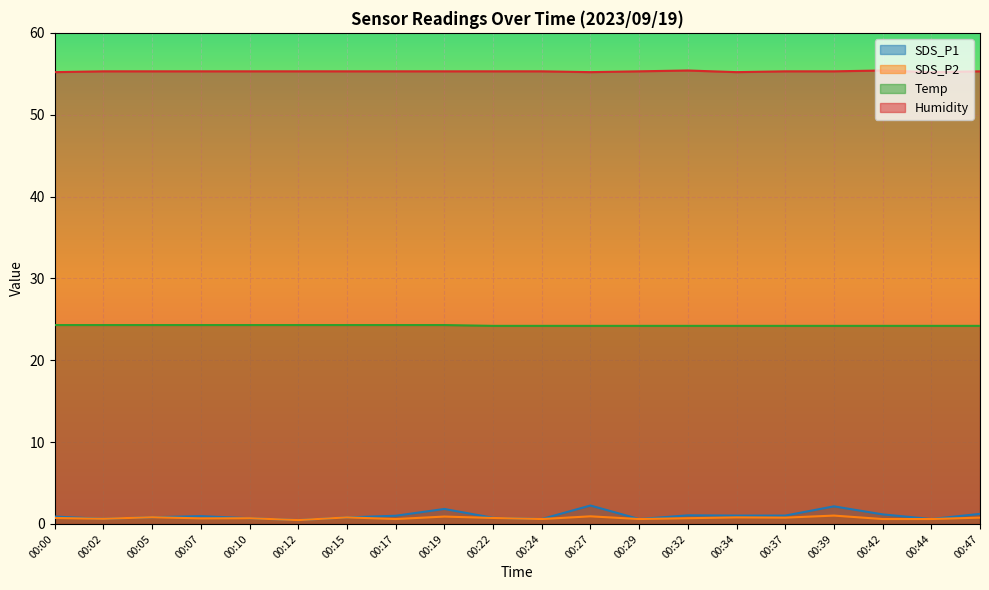

True or false: Humidity and SDS_P2 intersect in this chart.

False